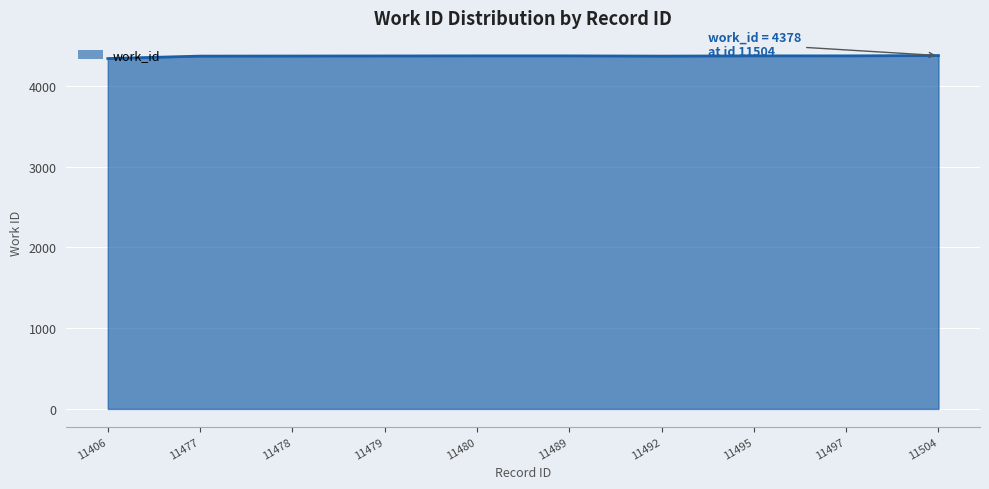

What is the sum of the values at 11480 and 11406?

8715